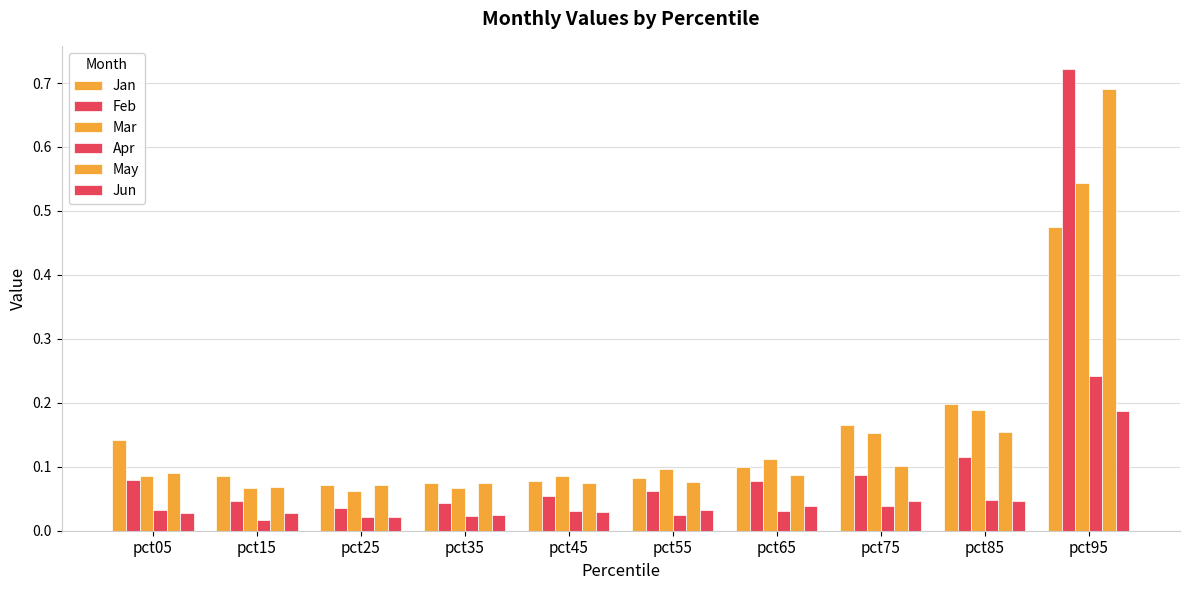

How many series are shown in this chart?

6